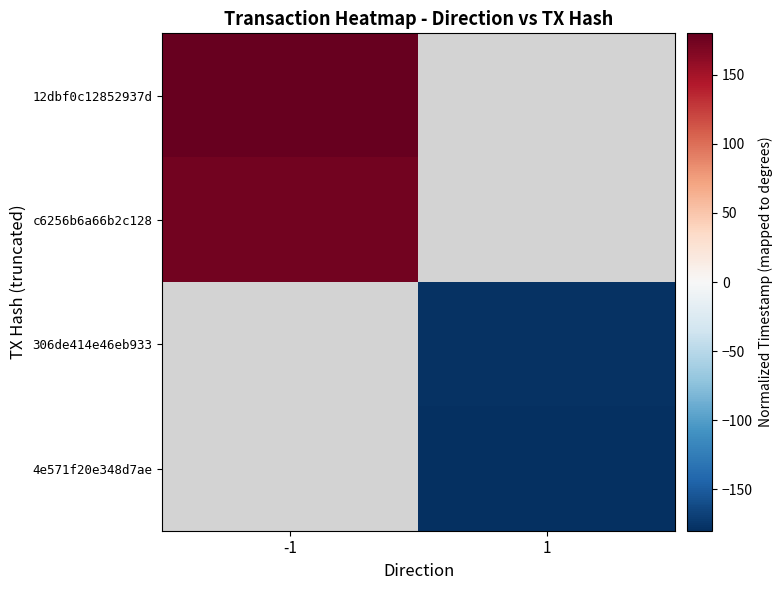

True or false: 12dbf0c12852937d has a value of 180.0 at -1.

True